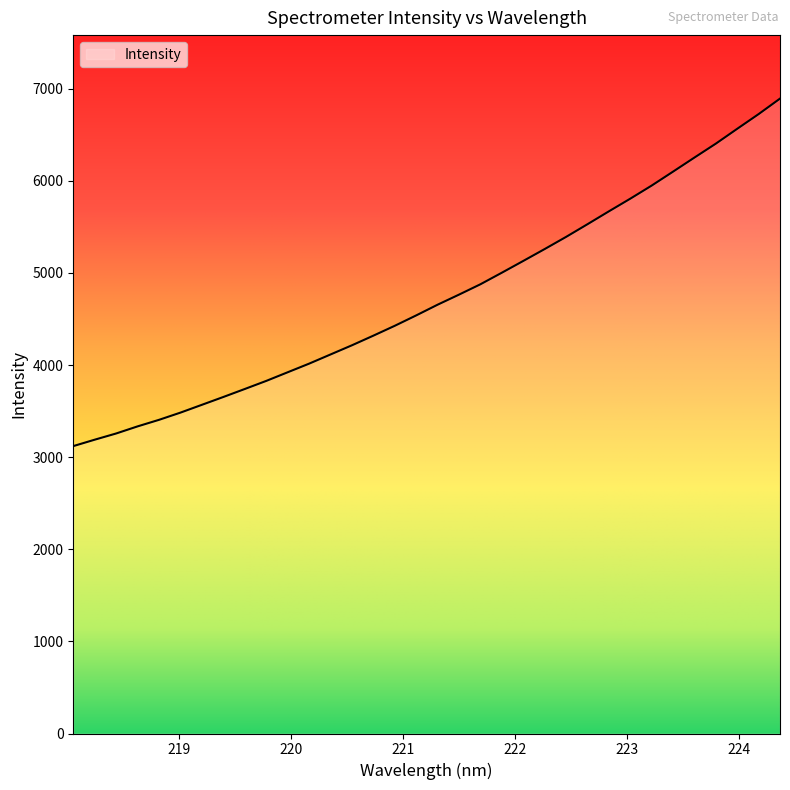

What is the maximum value shown in the chart?

6892.8